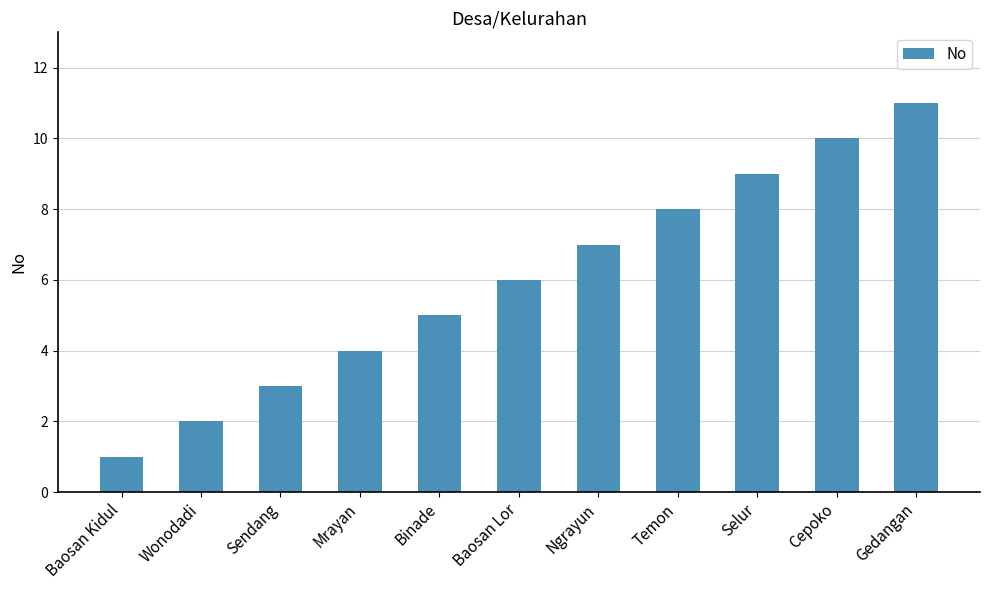

Rank the categories by value from lowest to highest.

Baosan Kidul, Wonodadi, Sendang, Mrayan, Binade, Baosan Lor, Ngrayun, Temon, Selur, Cepoko, Gedangan